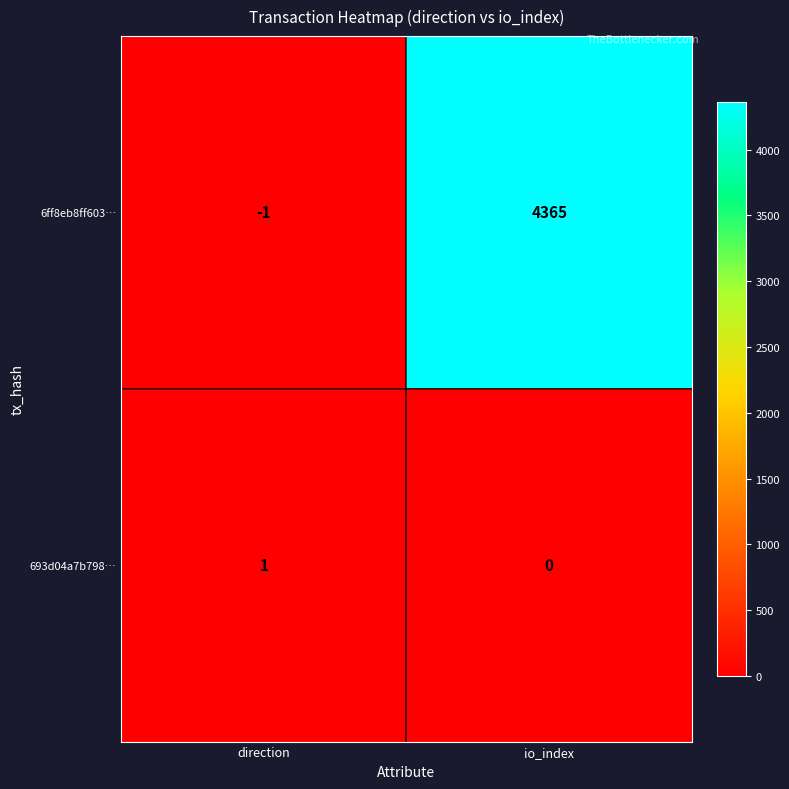

What is the difference between the highest and lowest values at io_index?

4365